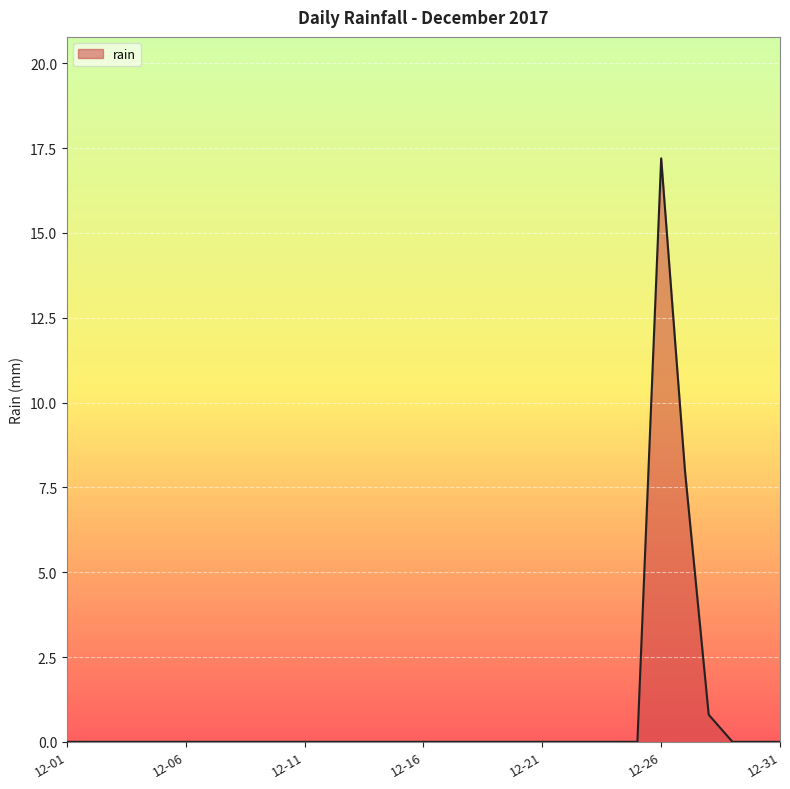

What is the difference between the maximum and minimum values?

17.2